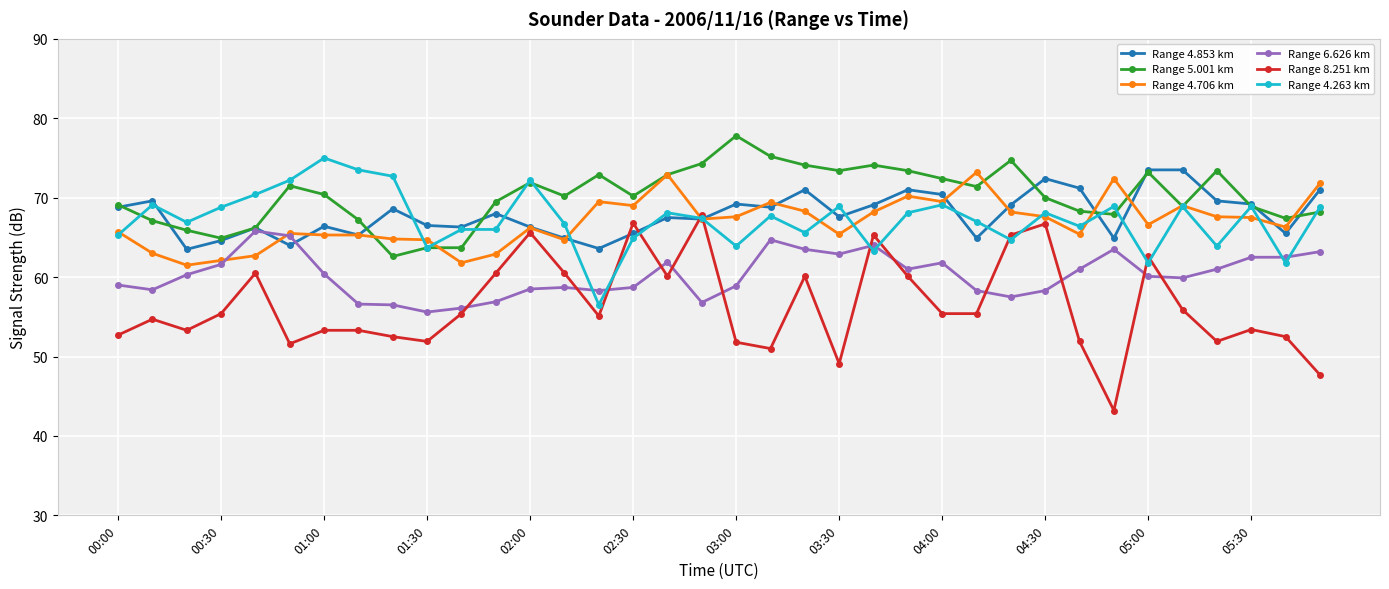

After their last crossing, which series has the higher values: Range 8.251 km or Range 6.626 km?

Range 6.626 km